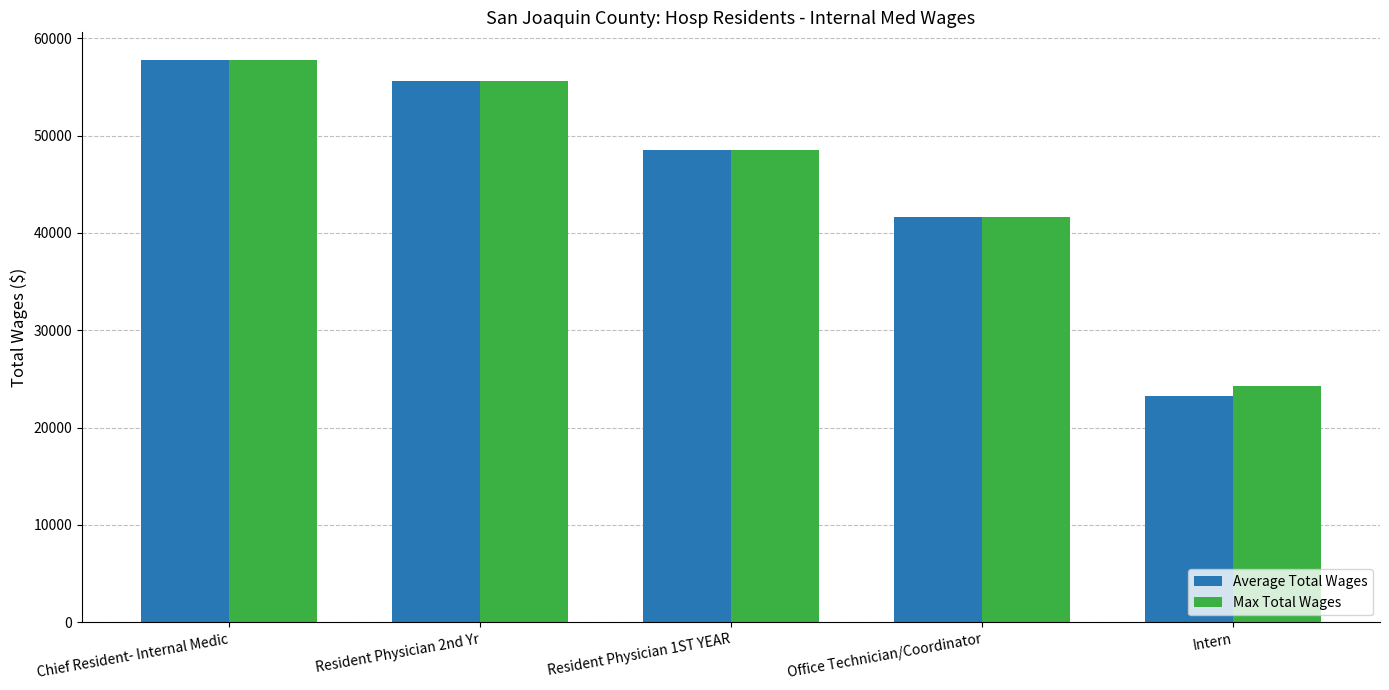

What is the difference between the maximum and second lowest values in the Max Total Wages series?

16083